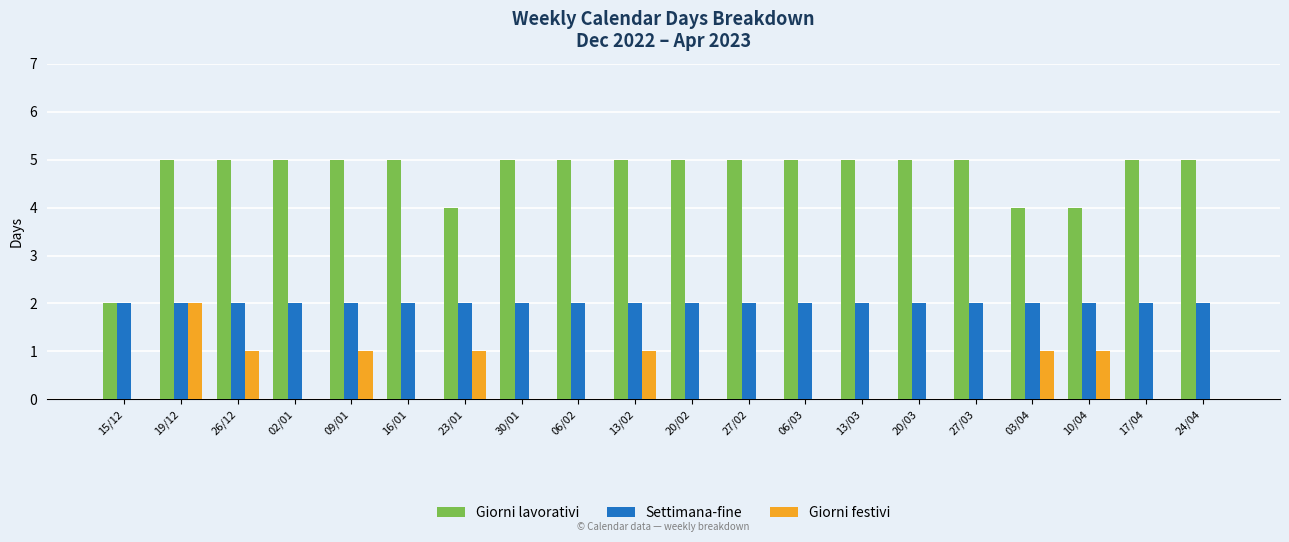

Does the chart contain stacked bars?

No